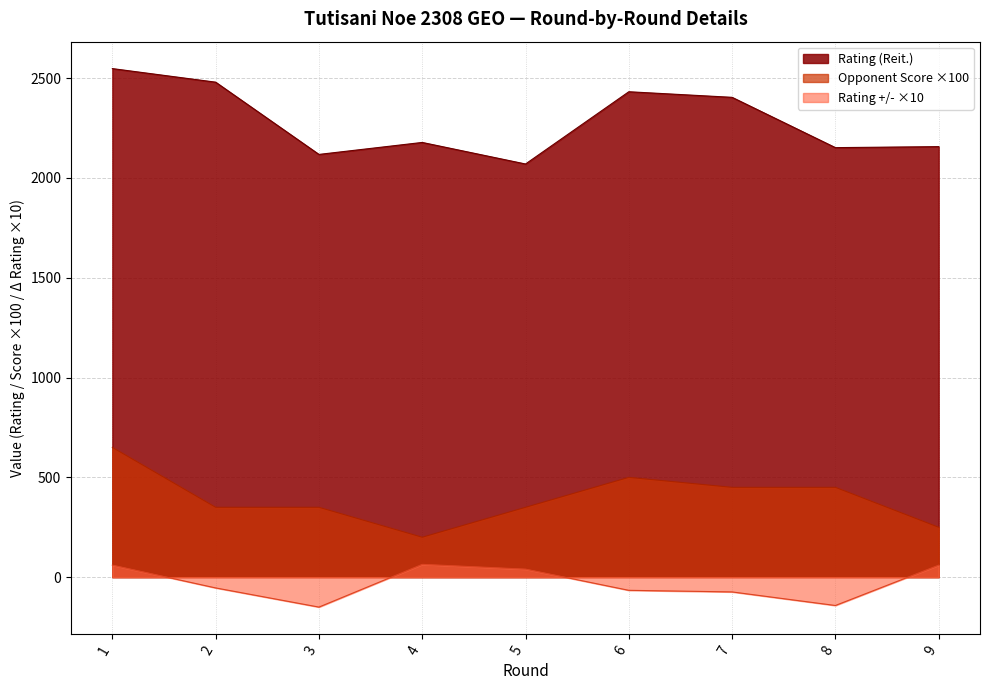

What is the lowest value of the Rating +/- series?

-150